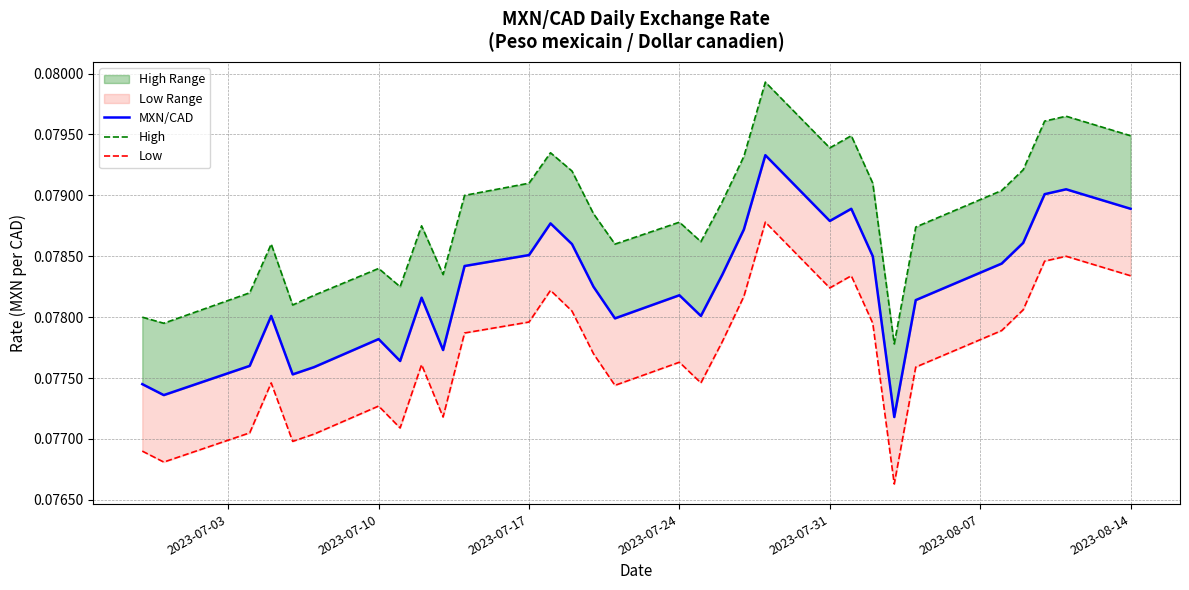

Reading left to right, transcribe all the data shown in this chart.

MXN/CAD: 0.1	0.1	0.1	0.1	0.1	0.1	0.1	0.1	0.1	0.1	0.1	0.1	0.1	0.1	0.1	0.1	0.1	0.1	0.1	0.1	0.1	0.1	0.1	0.1	0.1	0.1	0.1	0.1	0.1	0.1	0.1
High: 0.1	0.1	0.1	0.1	0.1	0.1	0.1	0.1	0.1	0.1	0.1	0.1	0.1	0.1	0.1	0.1	0.1	0.1	0.1	0.1	0.1	0.1	0.1	0.1	0.1	0.1	0.1	0.1	0.1	0.1	0.1
Low: 0.1	0.1	0.1	0.1	0.1	0.1	0.1	0.1	0.1	0.1	0.1	0.1	0.1	0.1	0.1	0.1	0.1	0.1	0.1	0.1	0.1	0.1	0.1	0.1	0.1	0.1	0.1	0.1	0.1	0.1	0.1